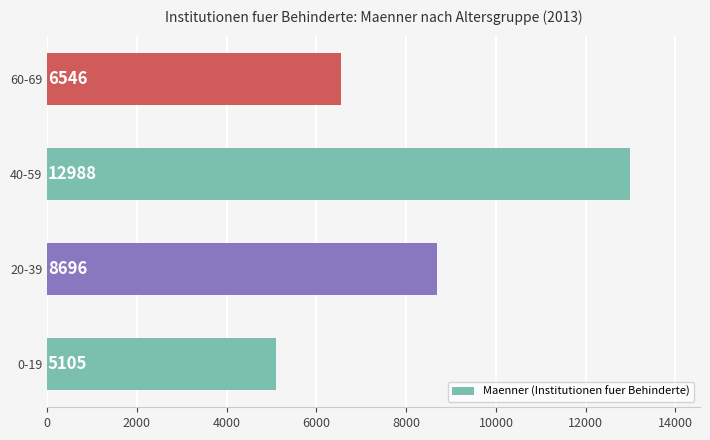

What is the maximum value shown in the chart?

12988